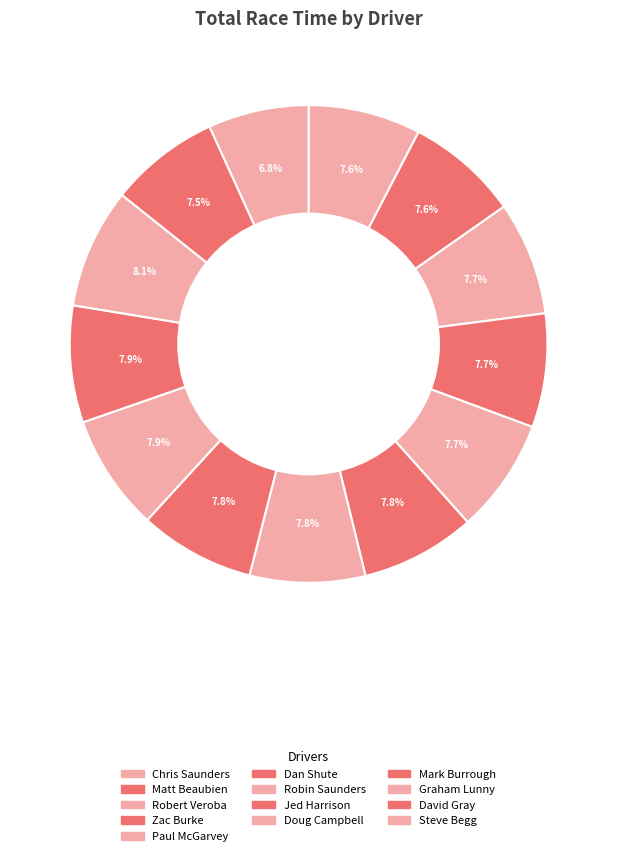

True or false: Jed Harrison accounts for 8% of the total.

True